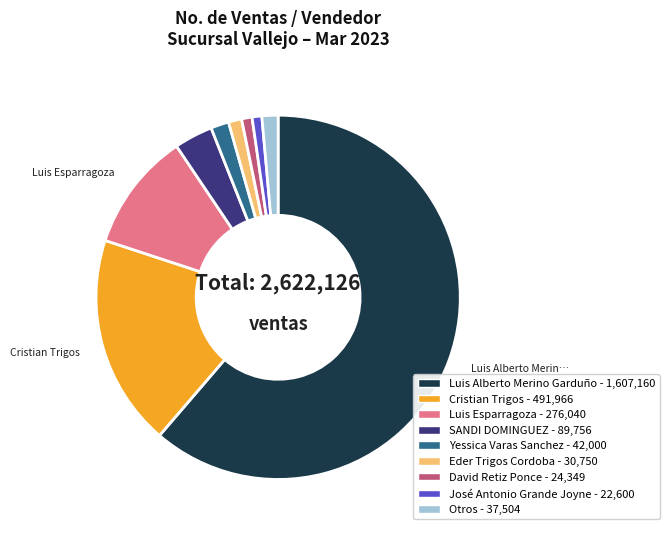

Is there a majority slice in this chart?

Yes